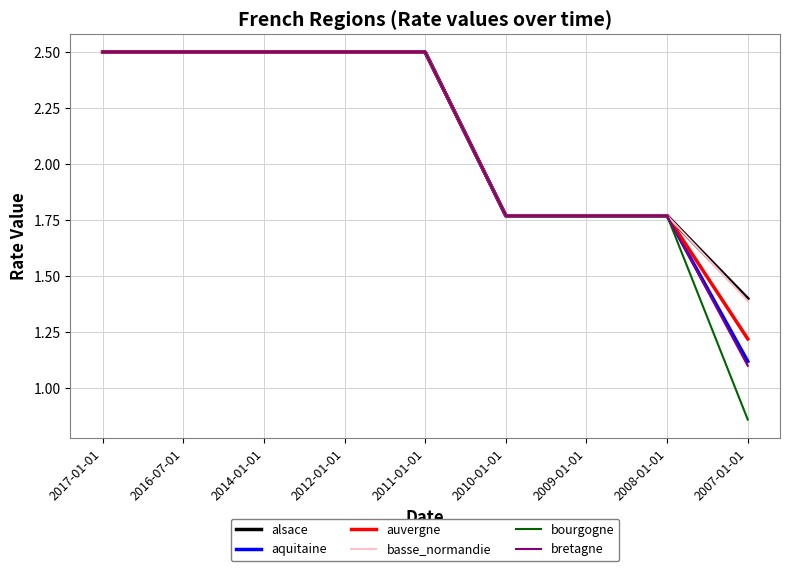

Which category has the lowest value across all series?

2007-01-01